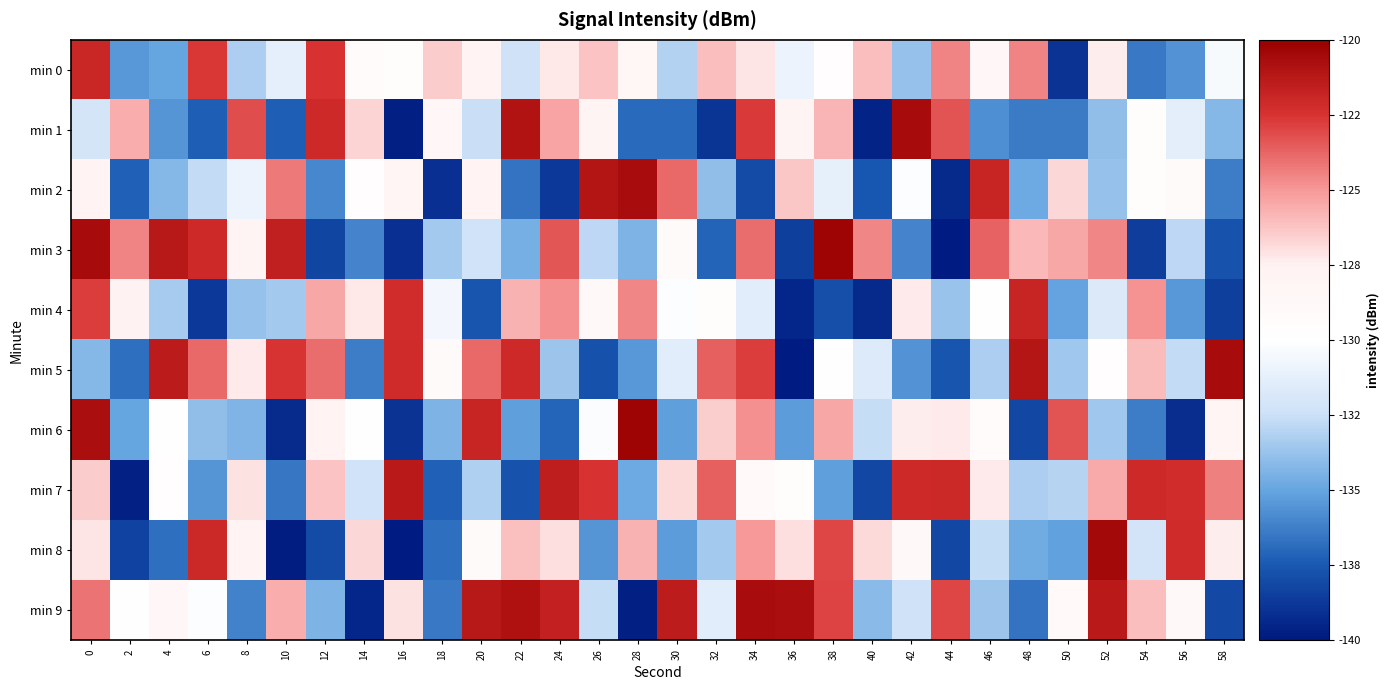

Between 34 and 24, which is larger?

34